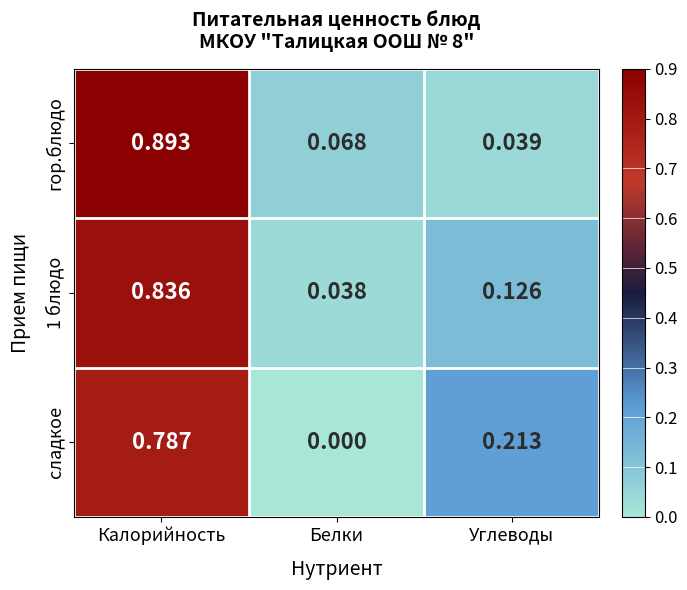

Between Белки and Углеводы, which series saw the biggest shift?

сладкое